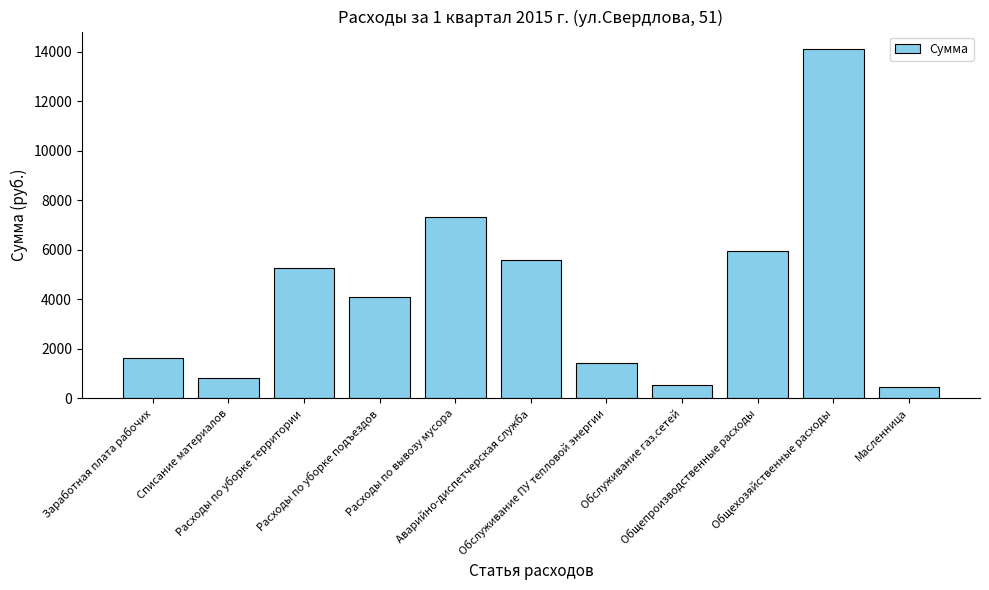

What is the difference between the second highest and minimum values?

6863.3